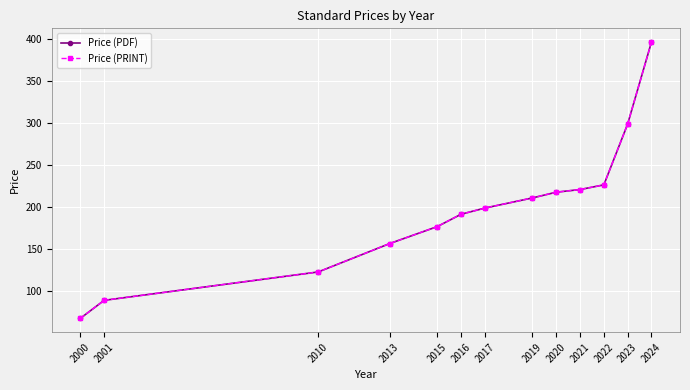

What is the lowest value of the Price (PRINT) series?

68.0